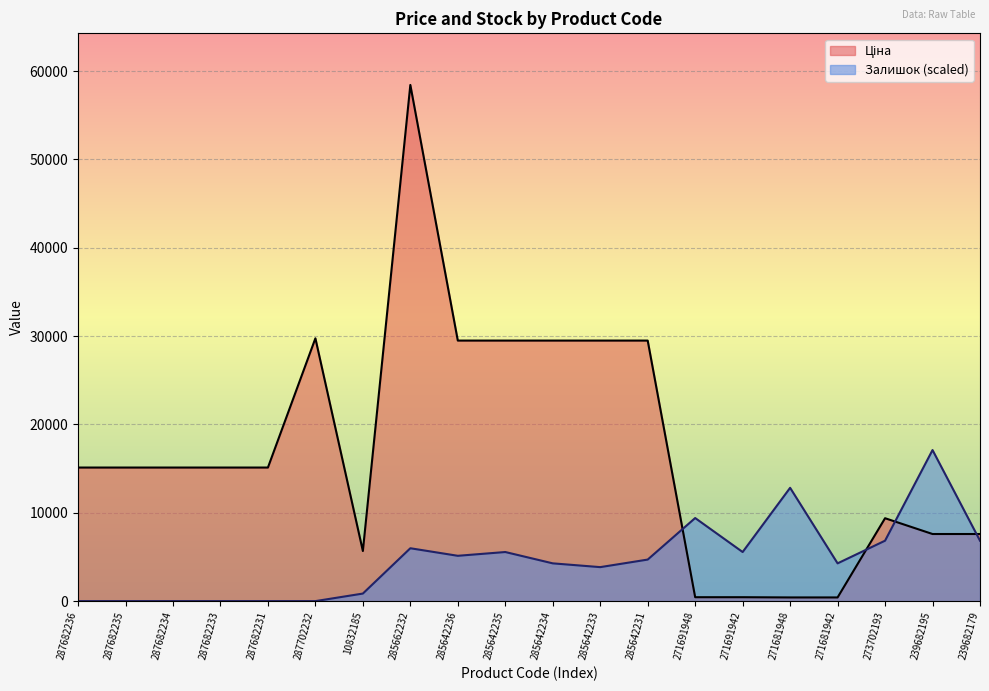

The Залишок series shows 8104.9 at 285662232. True or false?

False